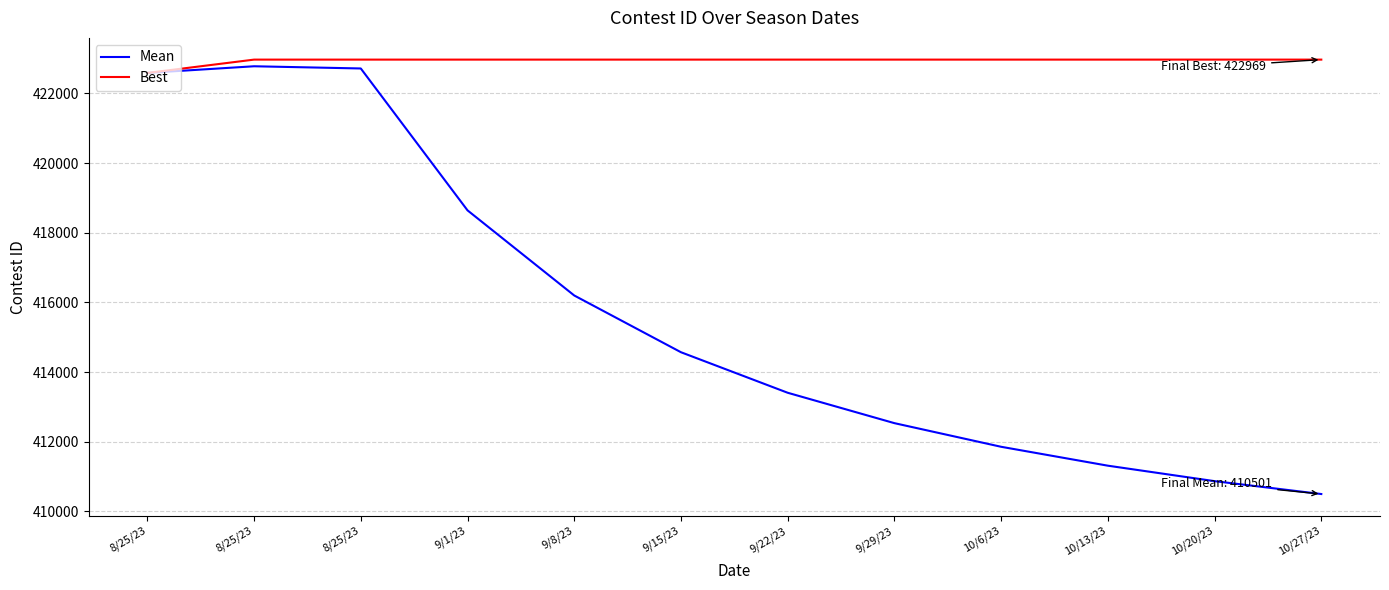

What are all the series names shown in the legend?

Mean, Best